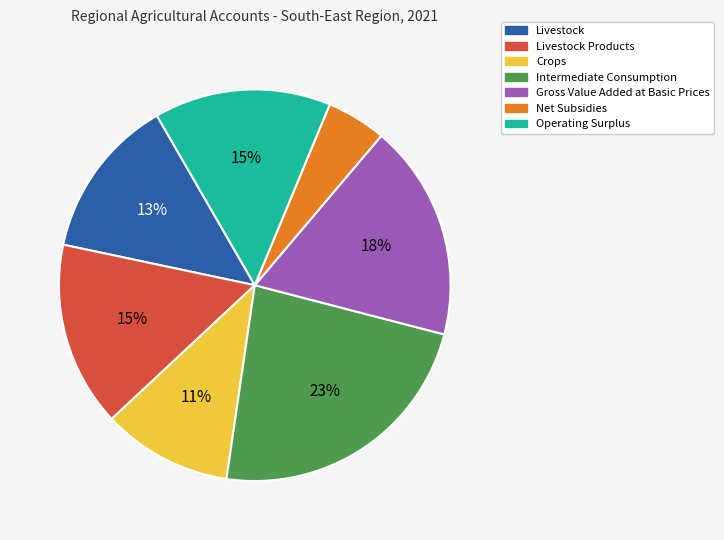

Is the sum of Livestock and Net Subsidies greater than half?

No